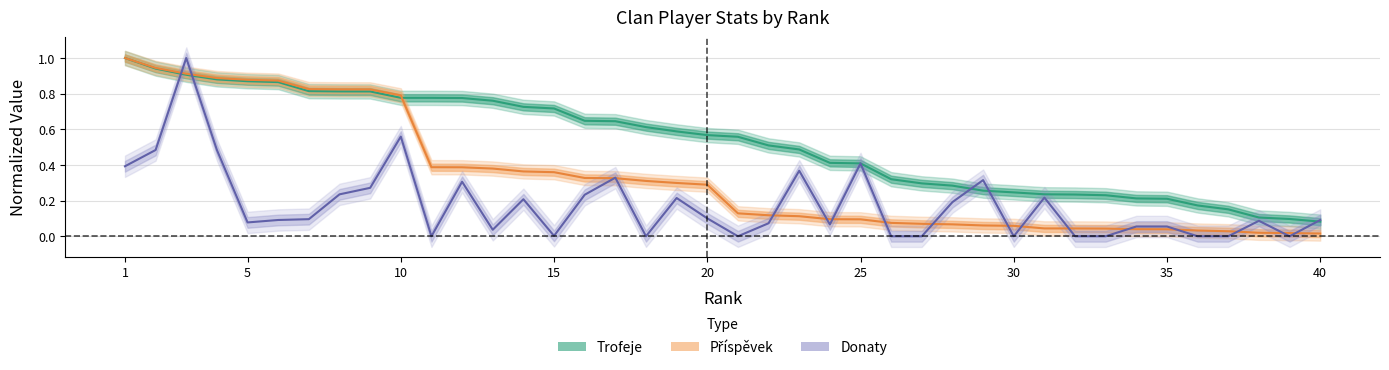

Reading right to left, what are all the values shown in this chart?

Trofeje: 0.1	0.1	0.1	0.2	0.2	0.2	0.2	0.2	0.2	0.2	0.2	0.3	0.3	0.3	0.3	0.4	0.4	0.5	0.5	0.6	0.6	0.6	0.6	0.6	0.6	0.7	0.7	0.8	0.8	0.8	0.8	0.8	0.8	0.8	0.9	0.9	0.9	0.9	0.9	1.0
Příspěvek: 0.0	0.0	0.0	0.0	0.0	0.0	0.0	0.0	0.0	0.0	0.1	0.1	0.1	0.1	0.1	0.1	0.1	0.1	0.1	0.1	0.3	0.3	0.3	0.3	0.3	0.4	0.4	0.4	0.4	0.4	0.8	0.8	0.8	0.8	0.9	0.9	0.9	0.9	0.9	1.0
Donaty: 0.1	0.0	0.1	0.0	0.0	0.1	0.1	0.0	0.0	0.2	0.0	0.3	0.2	0.0	0.0	0.4	0.1	0.4	0.1	0.0	0.1	0.2	0.0	0.3	0.2	0.0	0.2	0.0	0.3	0.0	0.6	0.3	0.2	0.1	0.1	0.1	0.5	1.0	0.5	0.4